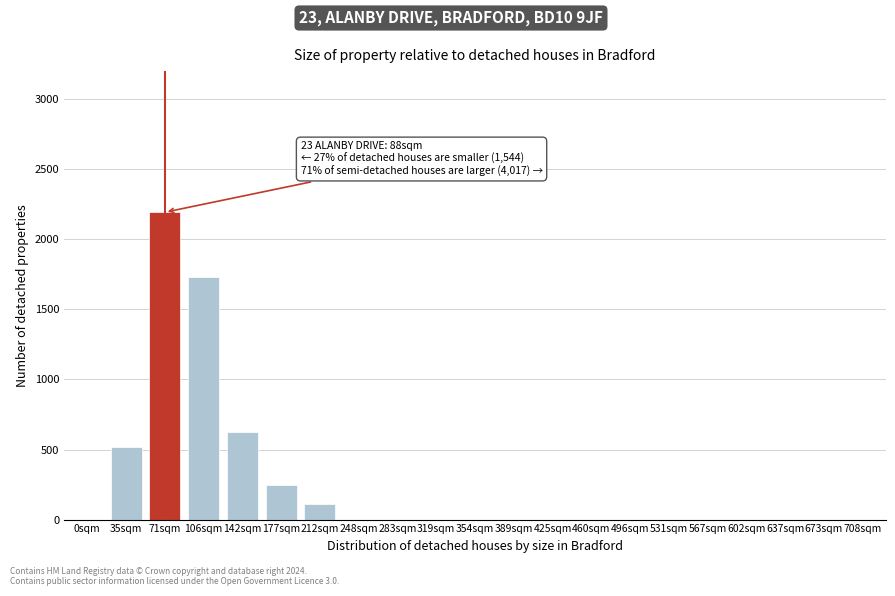

Reading left to right, list all the values displayed in this chart.

0sqm=0	35sqm=517	71sqm=2193	106sqm=1732	142sqm=622	177sqm=248	212sqm=109	248sqm=0	283sqm=0	319sqm=0	354sqm=0	389sqm=0	425sqm=0	460sqm=0	496sqm=0	531sqm=0	567sqm=0	602sqm=0	637sqm=0	673sqm=0	708sqm=0